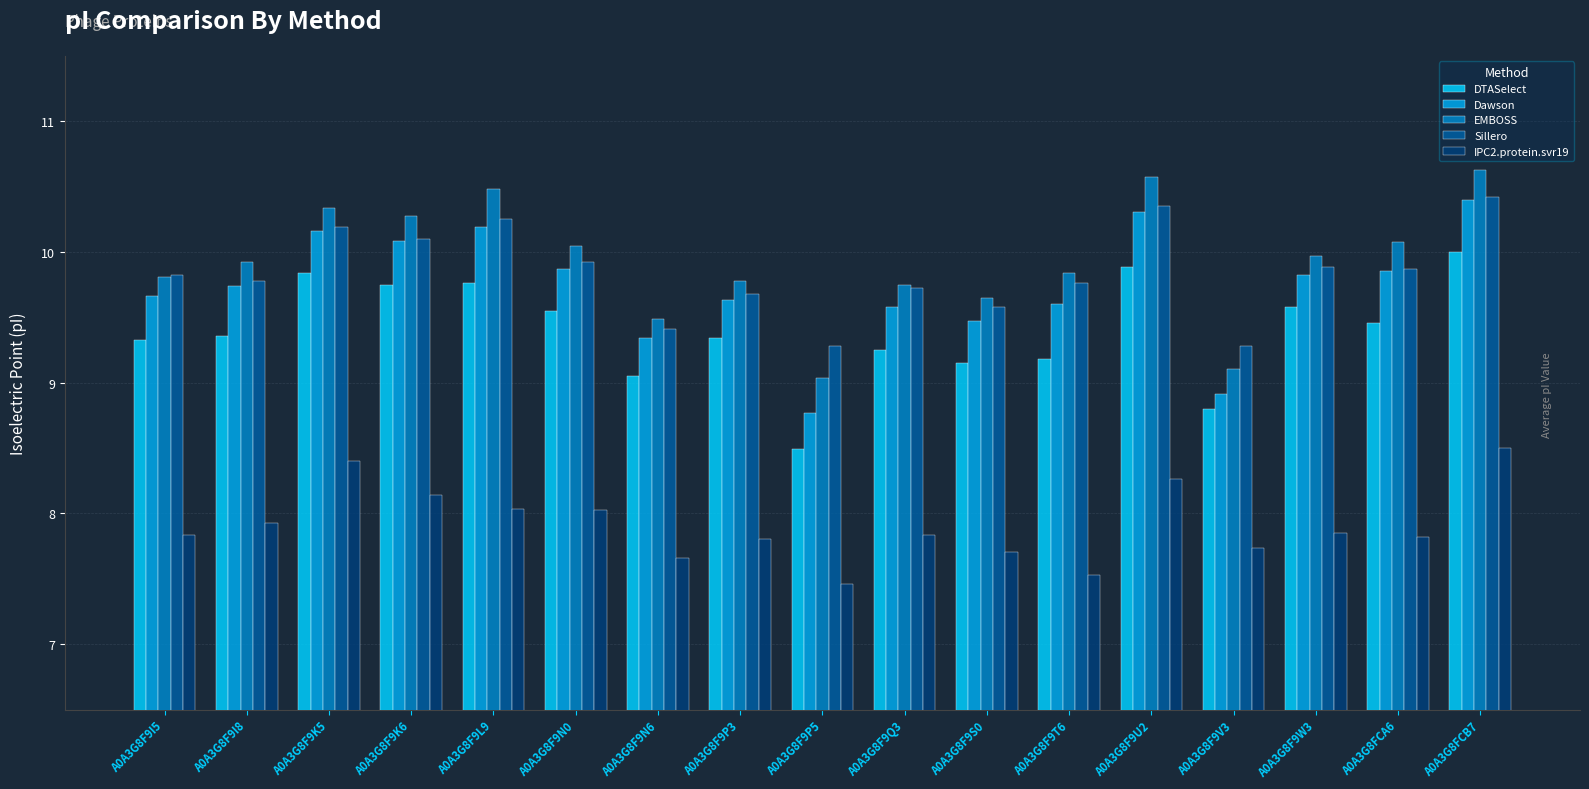

What is the sum of the DTASelect values at A0A3G8F9P5 and A0A3G8F9P3?

17.8